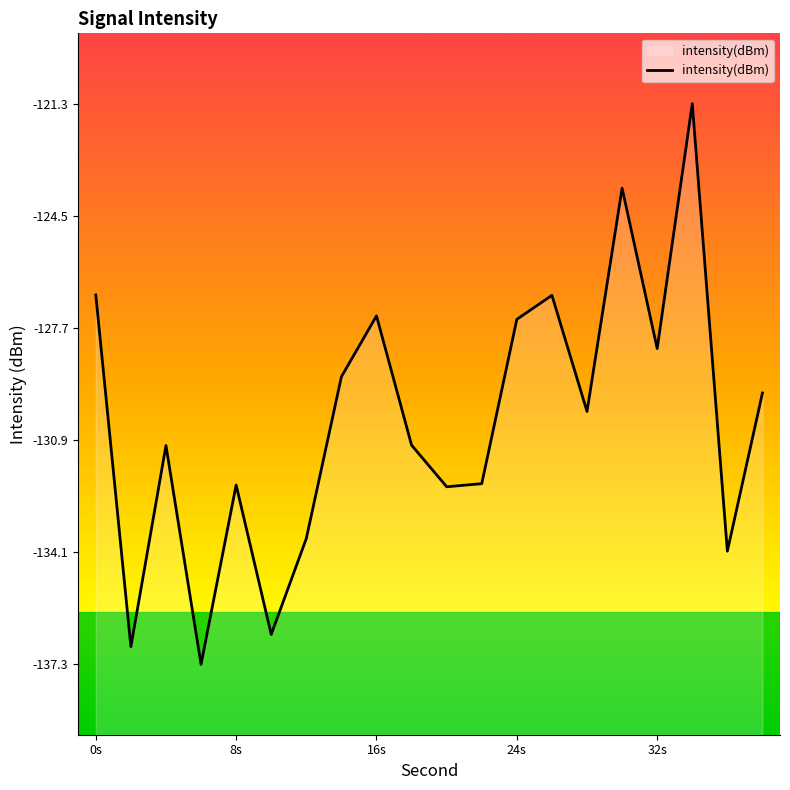

What is the difference between the maximum and minimum values?

15.9